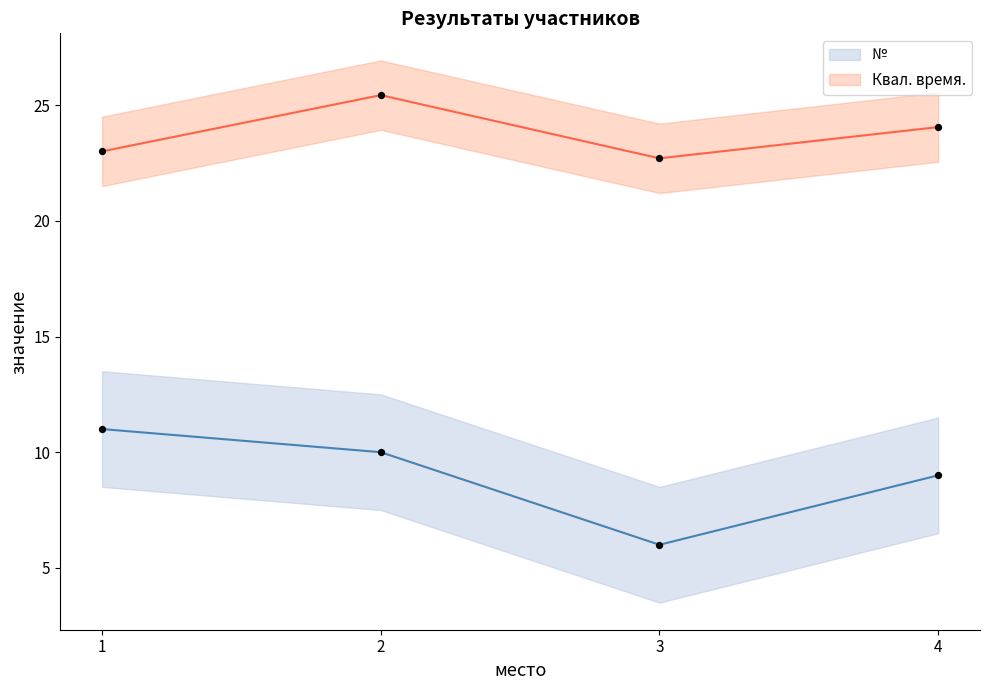

Which series has the largest Y range (max minus min)?

№